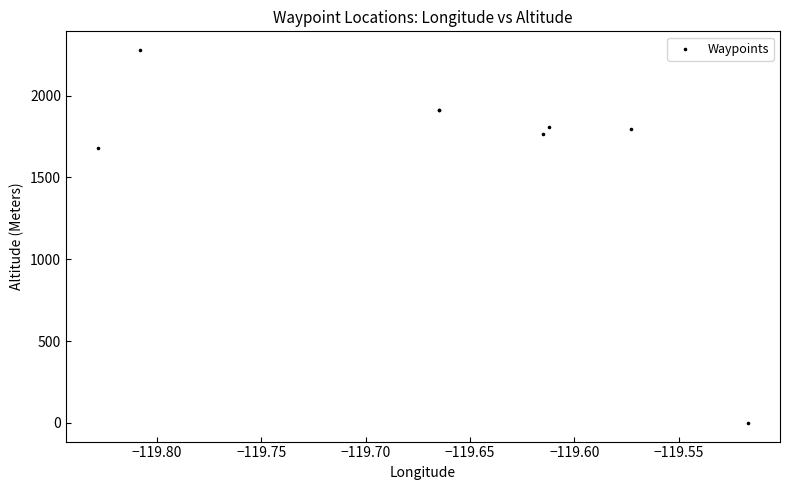

What Y value in the scatter plot is closest to 1139?

1680